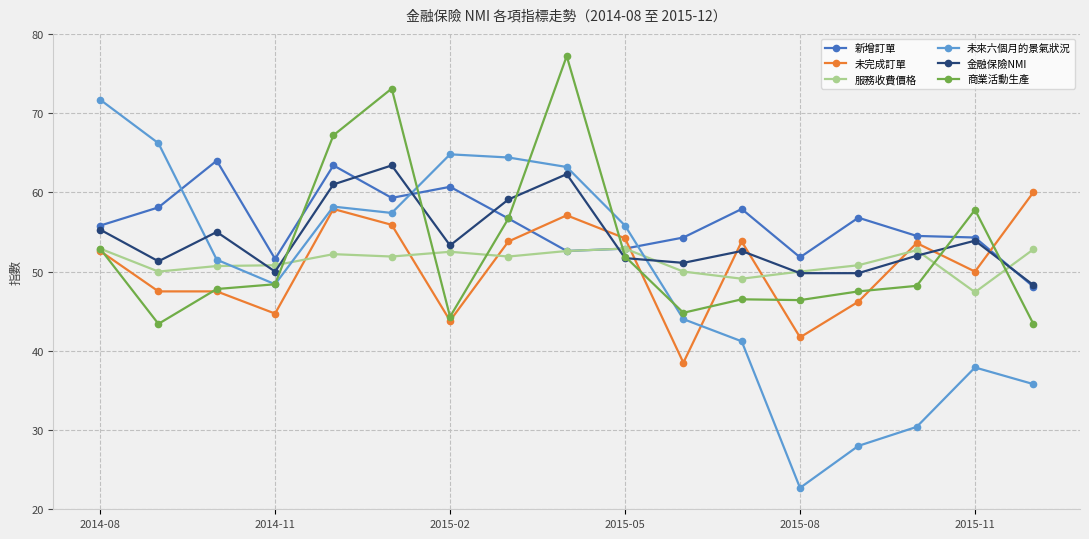

What is the highest value of the 金融保險NMI series?

63.4